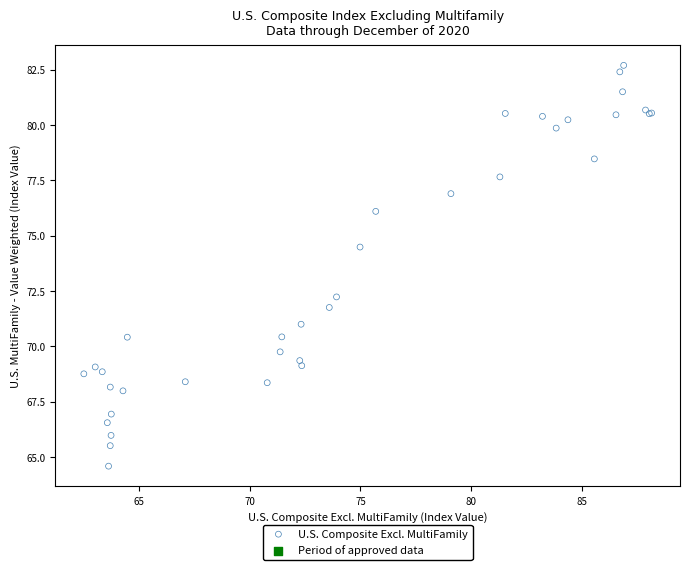

What Y value in the scatter plot is closest to 73?

72.2